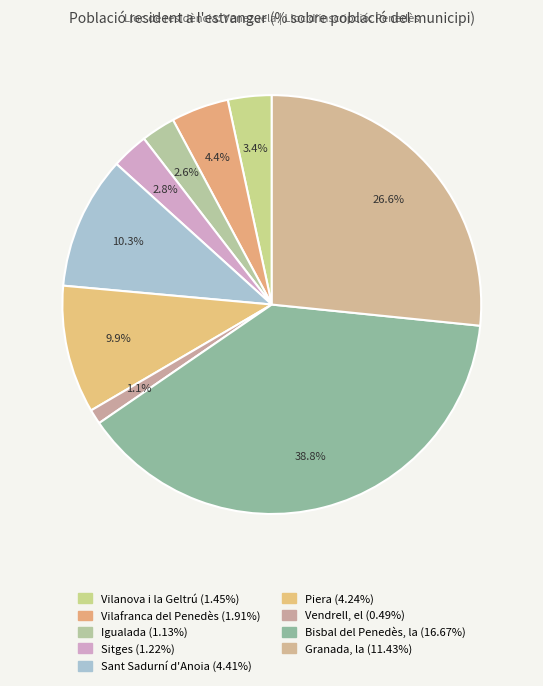

How many segments does this pie chart have?

9